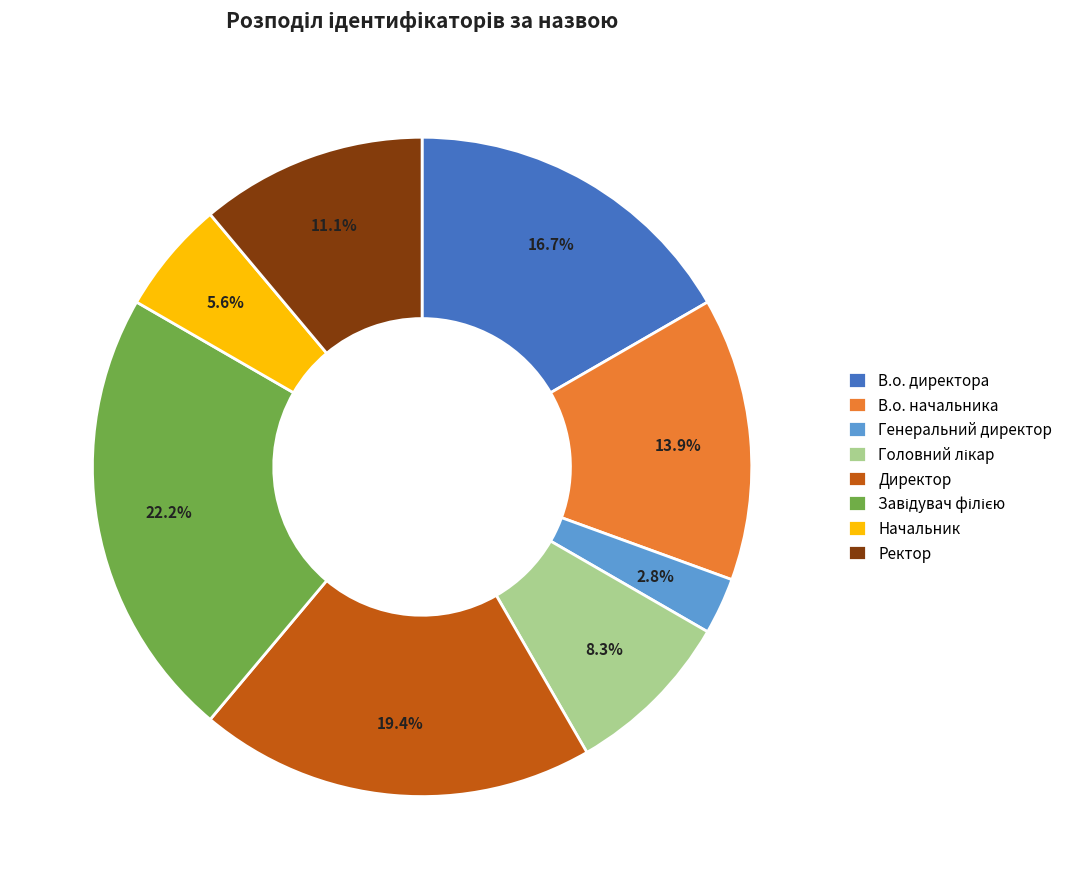

Count the number of slices in the pie.

8